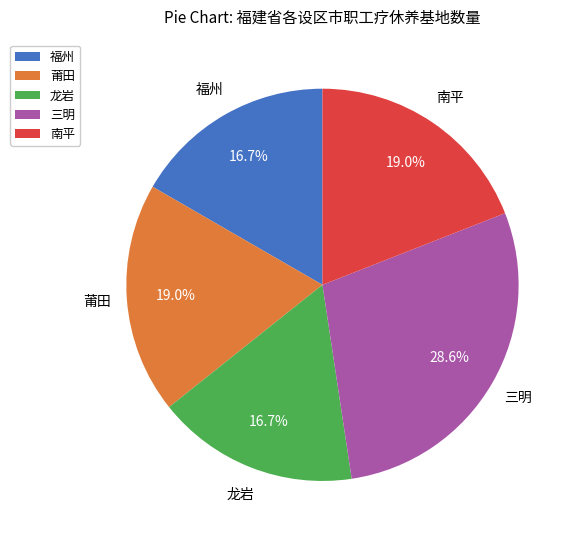

Does any single category account for the majority?

No